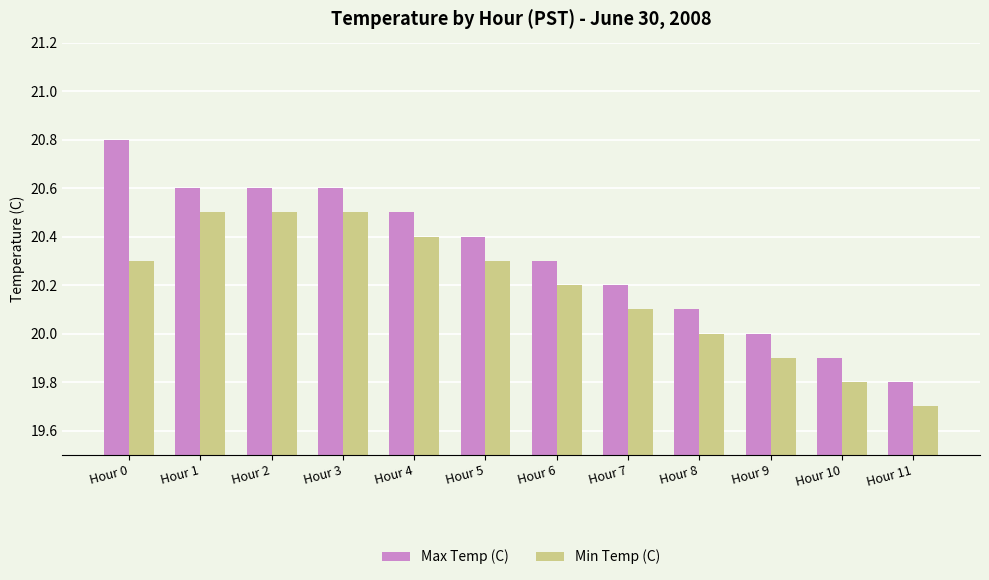

What is the difference between the Max Temp (C) values at Hour 10 and Hour 3?

0.7